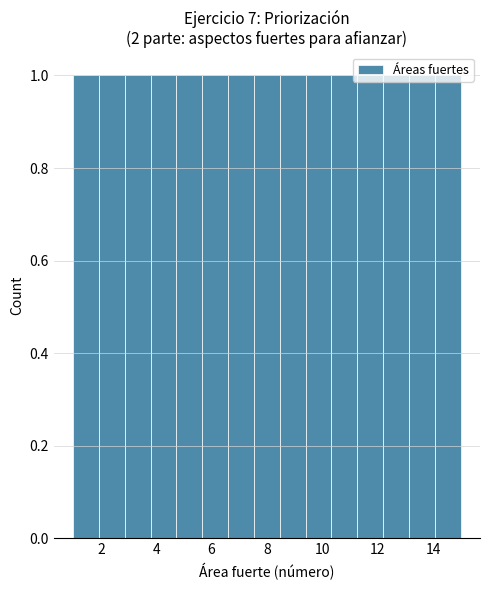

What is the height of the bar covering 2.0 to 2.8 on the x-axis? Neither the bar edges nor the heights are printed on the chart, so give them approximately, as read against the axes.

1